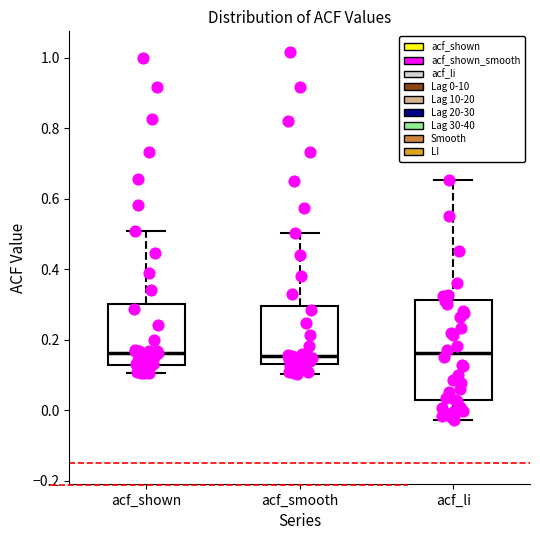

Reading left to right, read every box against the y-axis: the position of its median line, the range the box covers, and the ends of its whiskers. The values are not printed on the chart, so give them approximately, as read against the axis.

acf_shown: median 0.16, box 0.12 to 0.30, whiskers 0.10 to 0.50
acf_smooth: median 0.16, box 0.14 to 0.30, whiskers 0.10 to 0.50
acf_li: median 0.16, box 0.02 to 0.32, whiskers -0.02 to 0.66